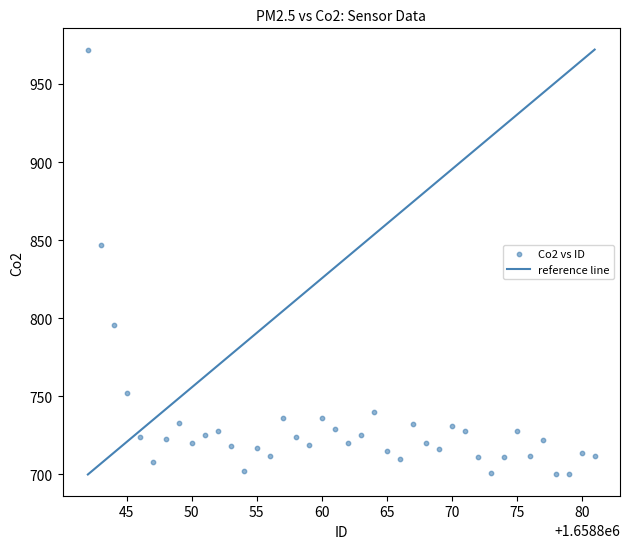

What is the range of X values (max minus min)?

39